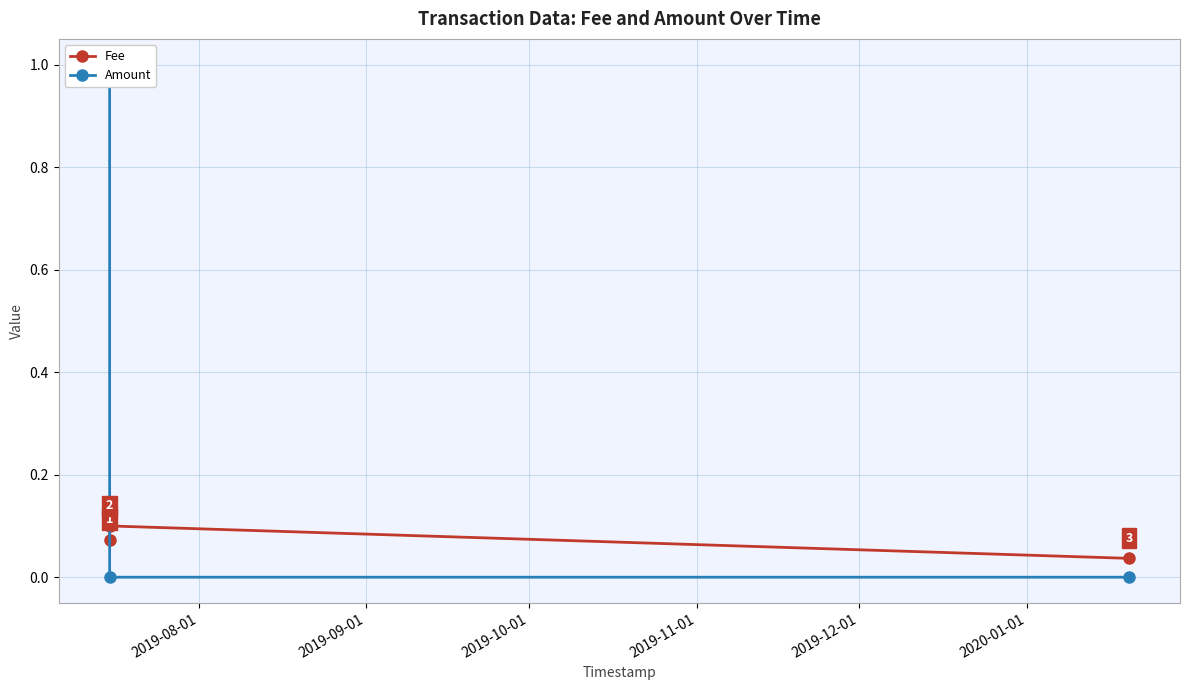

How many Fee values are between 0 and 1?

3